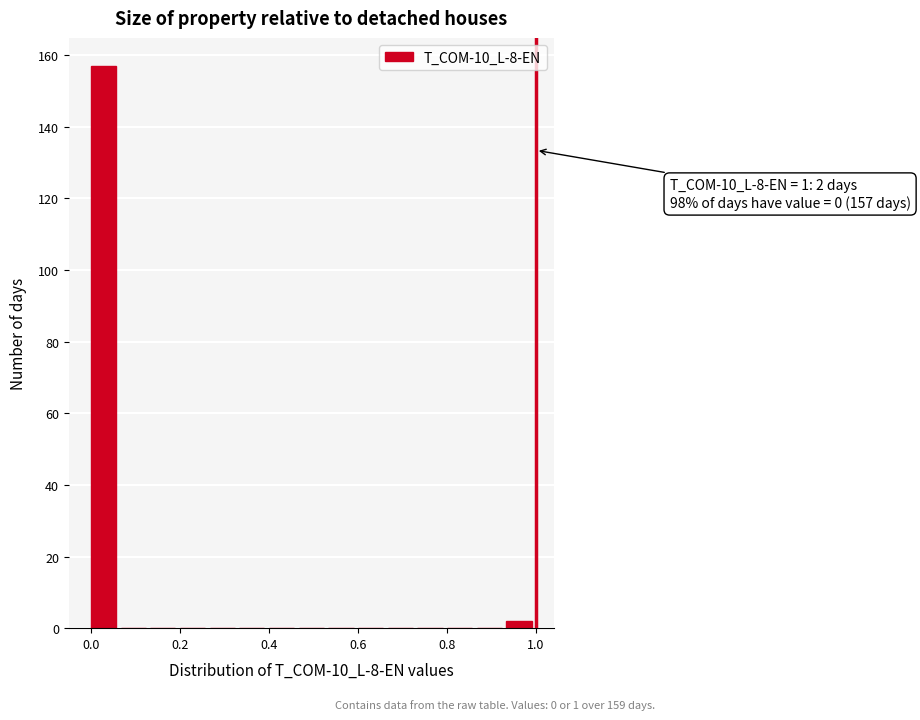

Around what value on the x-axis is the tallest bar? Give the approximate position of its centre, as read against the axis.

0.02